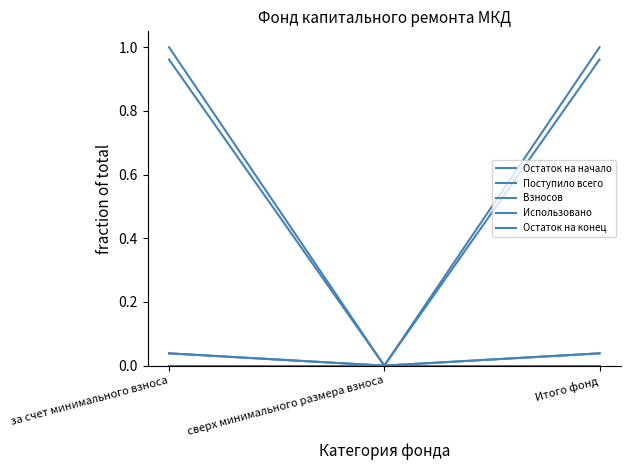

How many lines are shown in the chart?

5